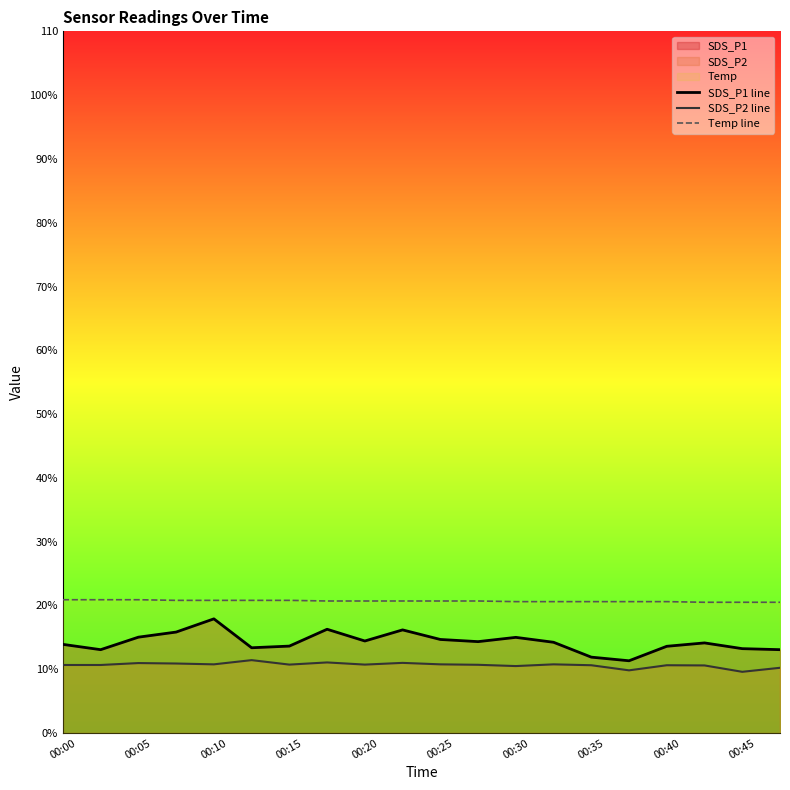

Rank the series at 00:45 from lowest to highest value.

SDS_P2 line, SDS_P1 line, Temp line